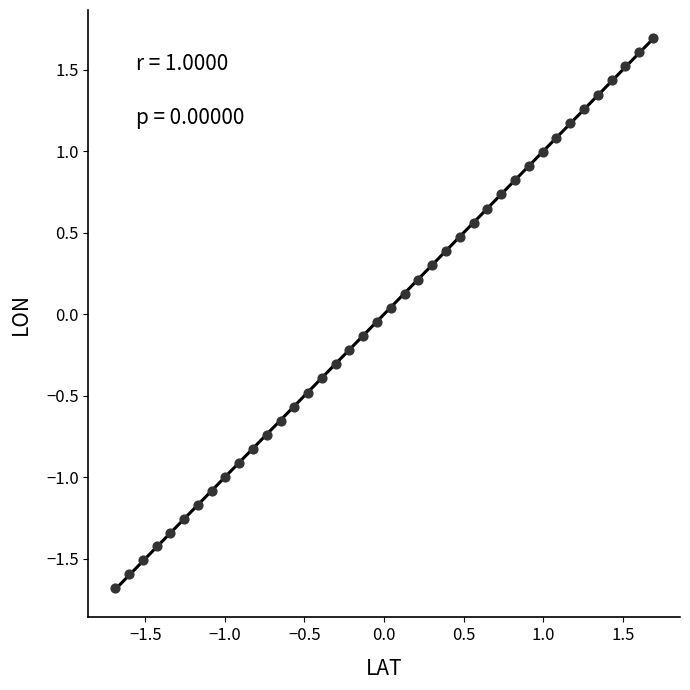

What is the range of X values (max minus min)?

3.4